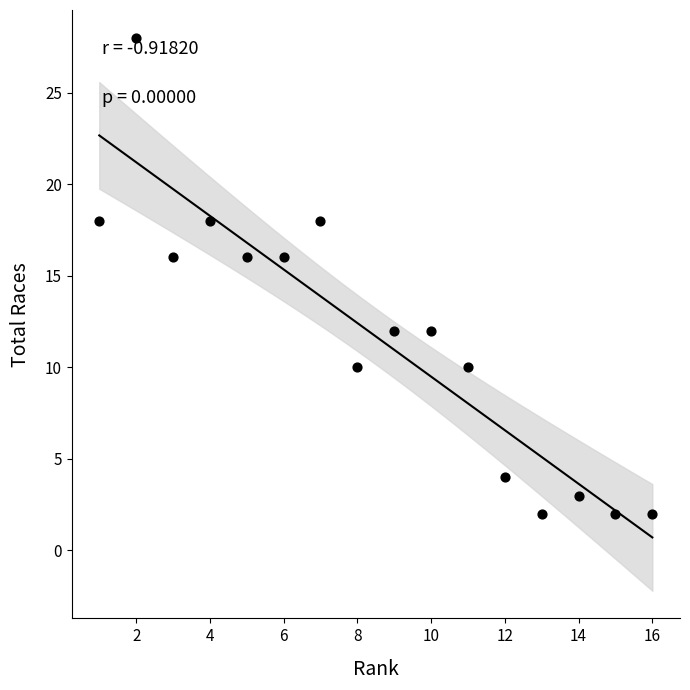

What is the range of X values (max minus min)?

15